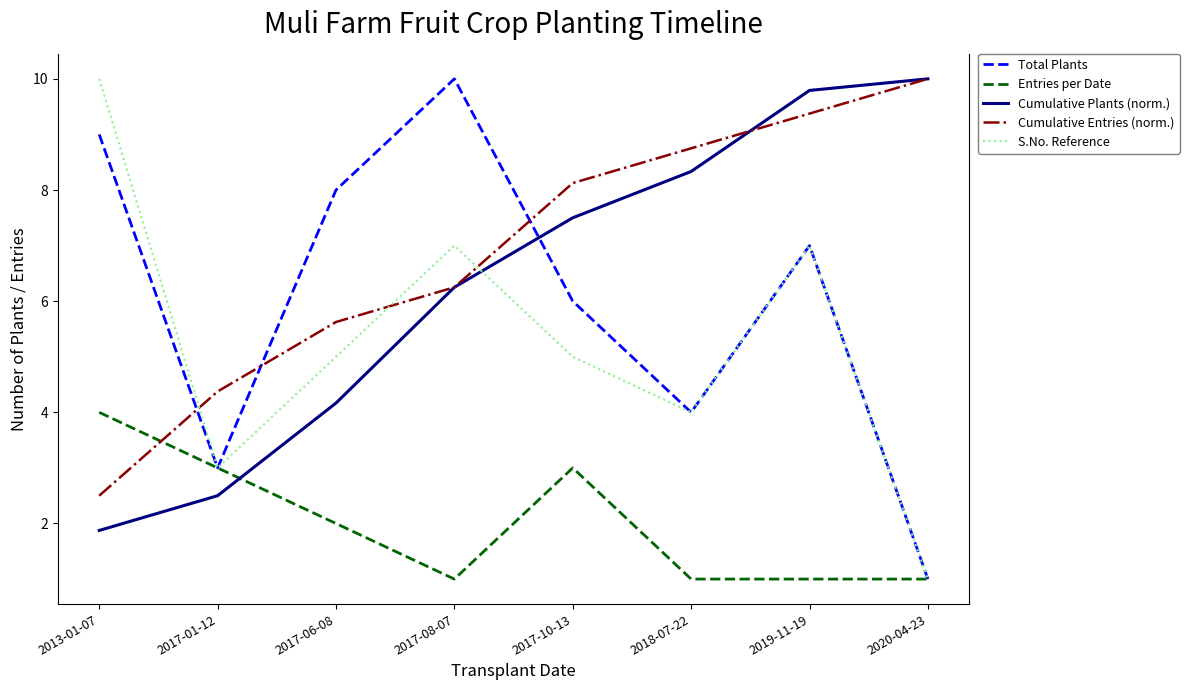

What position from the left is 2013-01-07?

1